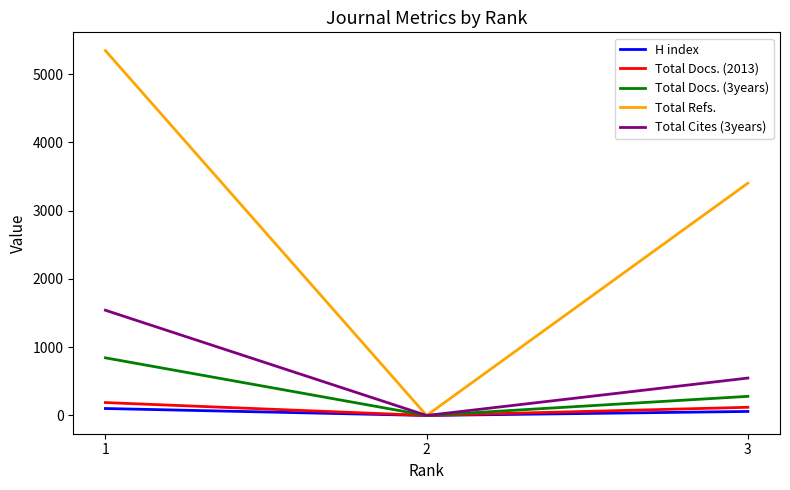

What is the sum of all Total Docs. (2013) values?

309